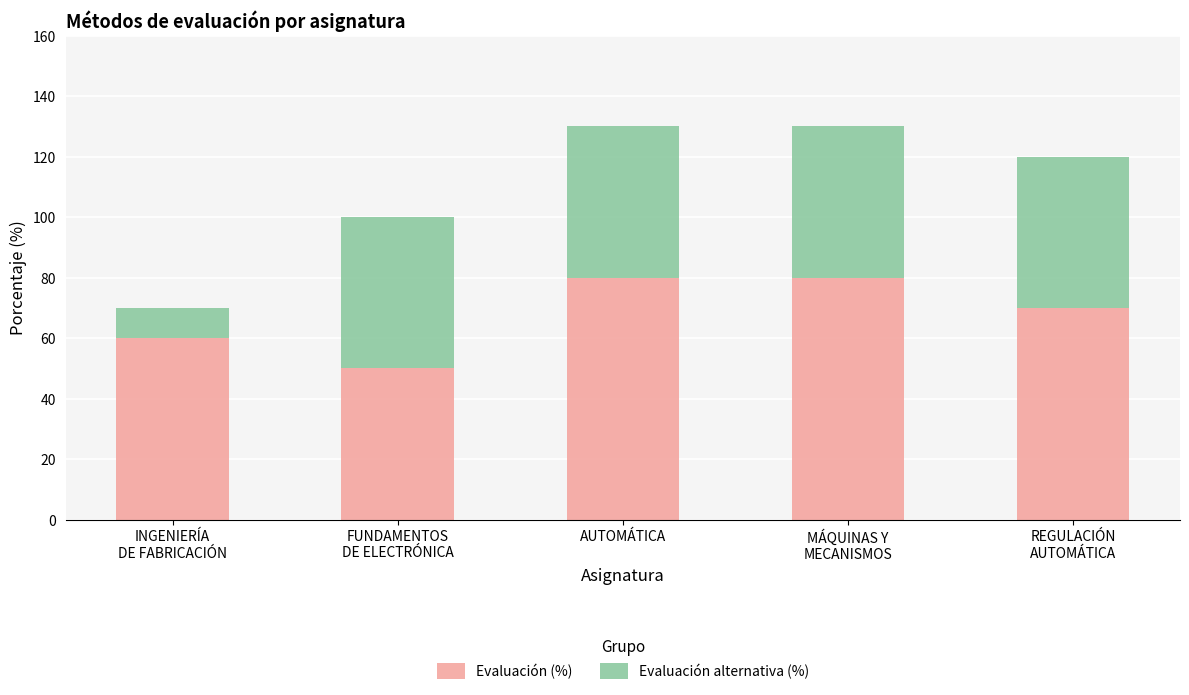

Read the Evaluación (%) value at AUTOMÁTICA, to the nearest 5.

80